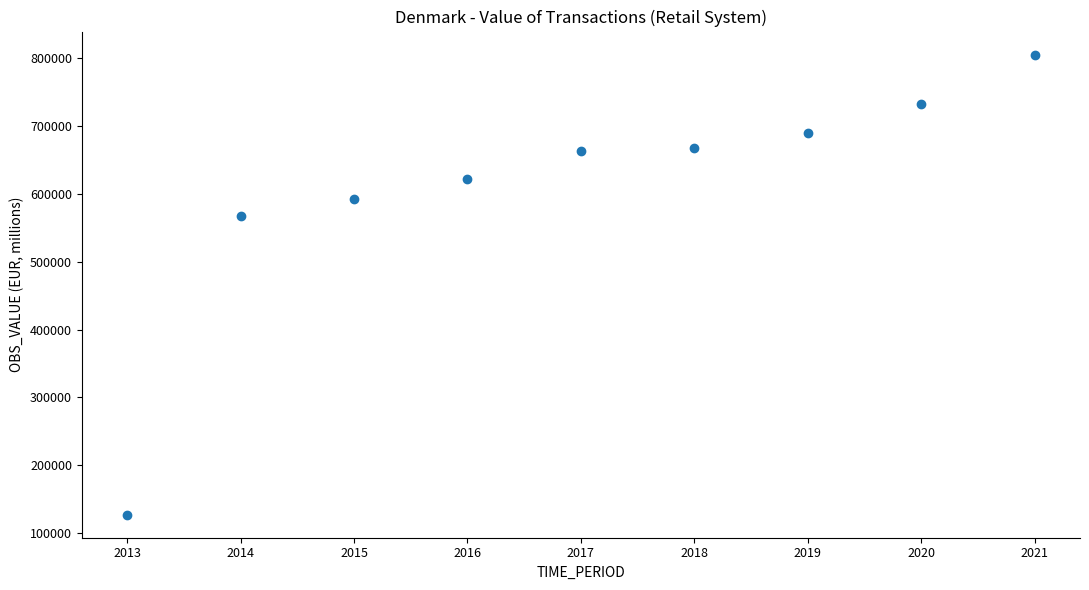

What is the range of Y values (max minus min)?

677939.4